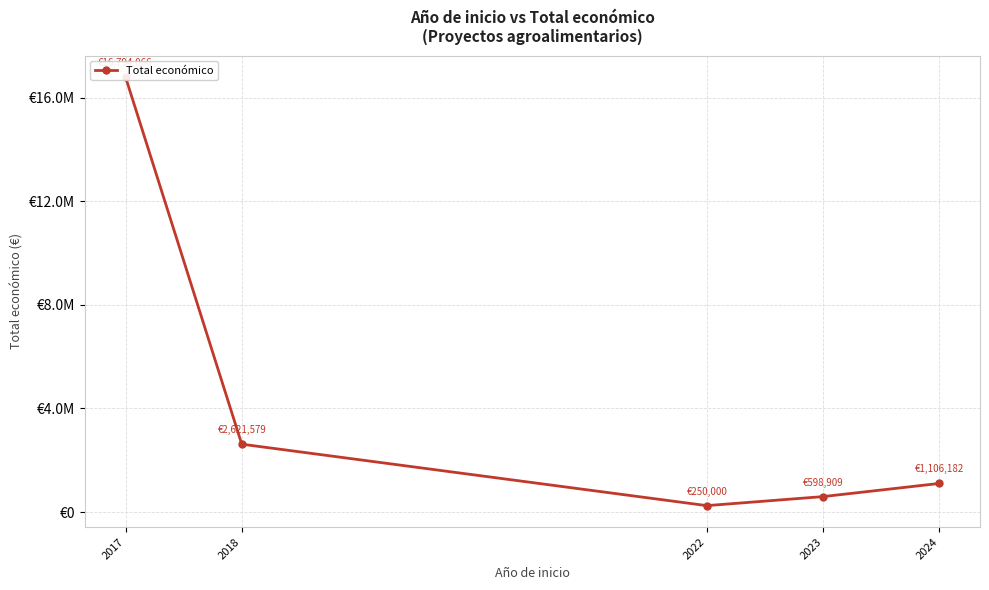

What is the maximum value shown in the chart?

16794066